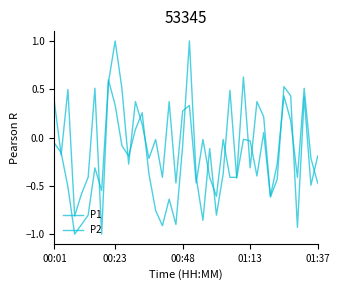

Reading left to right, transcribe all the data shown in this chart.

P1: 0.4	-0.2	0.5	-0.8	-0.6	-0.4	0.5	-1.0	0.6	0.3	-0.1	-0.2	0.1	0.3	-0.4	-0.8	-0.9	-0.6	-0.9	-0.1	1.0	-0.4	-0.9	-0.1	-0.8	-0.4	0.5	-0.4	-0.0	-0.0	-0.4	0.1	-0.6	-0.4	0.5	0.4	-0.9	0.4	-0.5	-0.2
P2: -0.1	-0.2	-0.5	-1.0	-0.9	-0.8	-0.3	-0.5	0.6	1.0	0.5	-0.3	0.4	0.1	-0.2	-0.0	-0.4	0.4	-0.5	0.3	0.3	-0.5	-0.0	-0.4	-0.6	-0.0	-0.4	-0.4	0.6	-0.3	0.4	0.2	-0.6	-0.3	0.4	0.2	-0.4	0.5	-0.2	-0.5